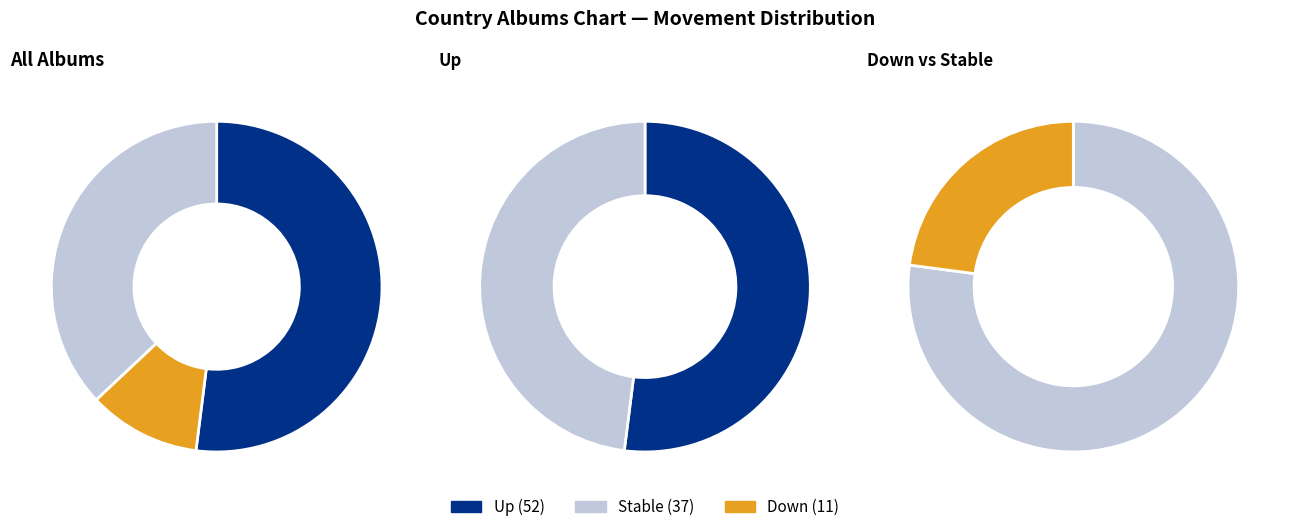

To the nearest percent, what percentage of the pie is down?

11%